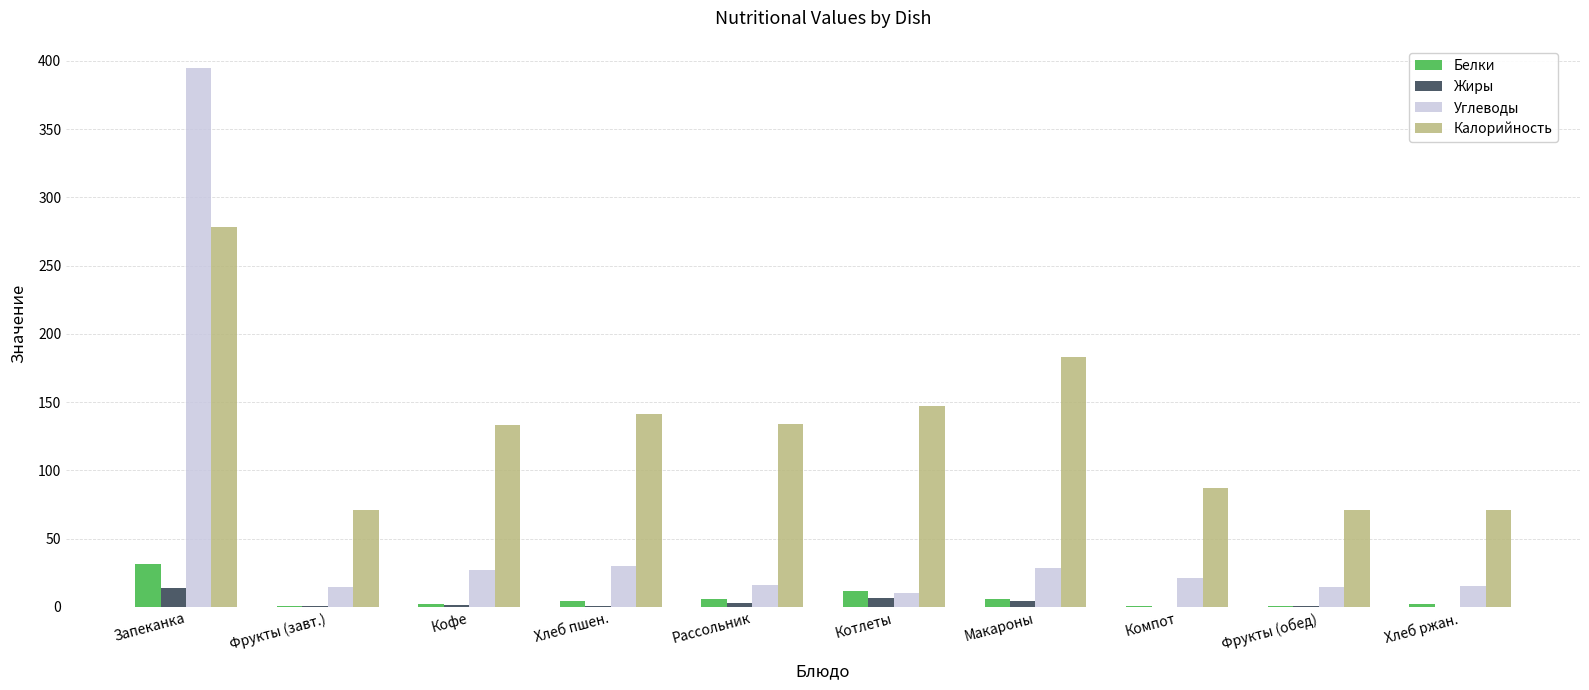

What are all the series names shown in the legend?

Белки, Жиры, Углеводы, Калорийность